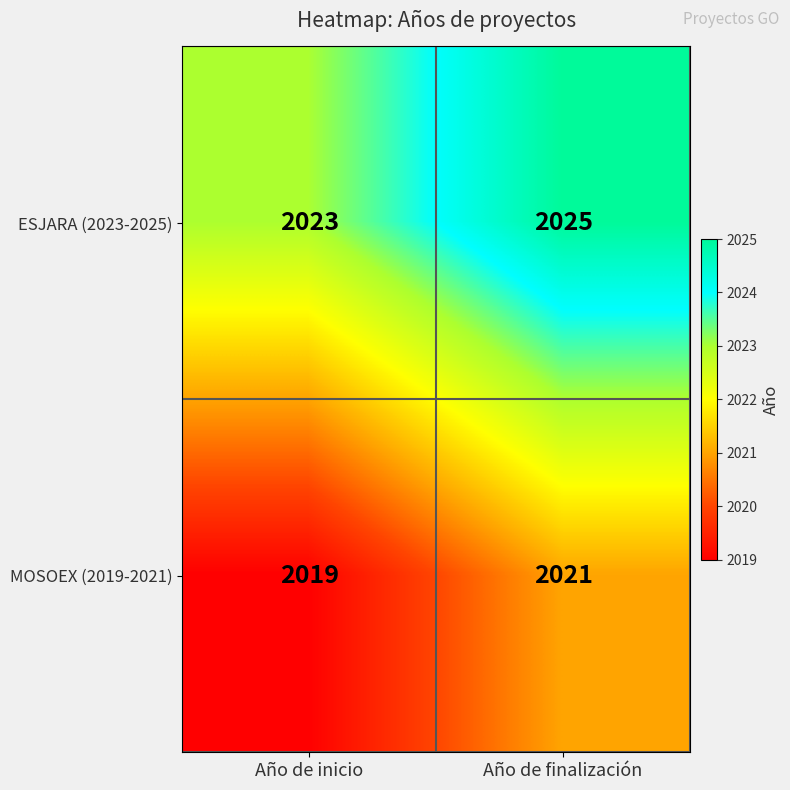

What is the spread (max minus min) of values at Año de inicio?

4